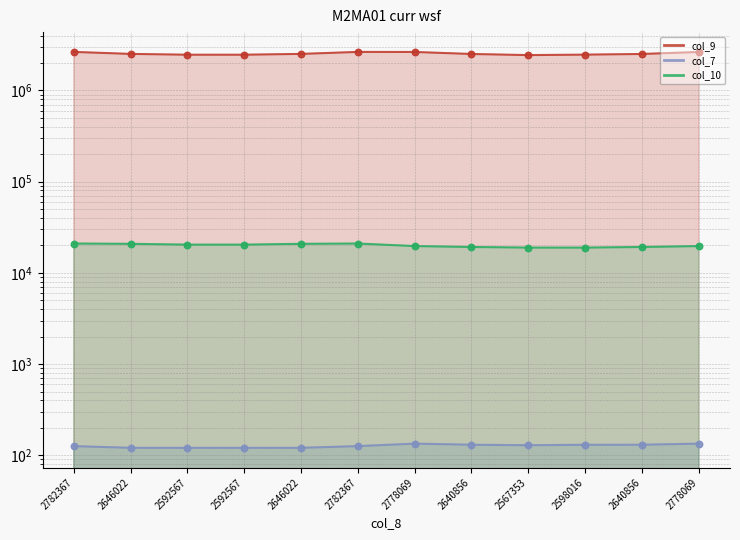

Which series has the widest spread of Y values?

col_9